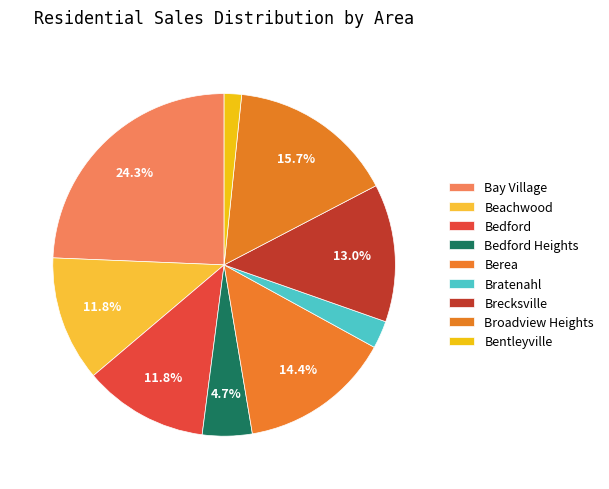

True or false: Beachwood accounts for 1% of the total.

False